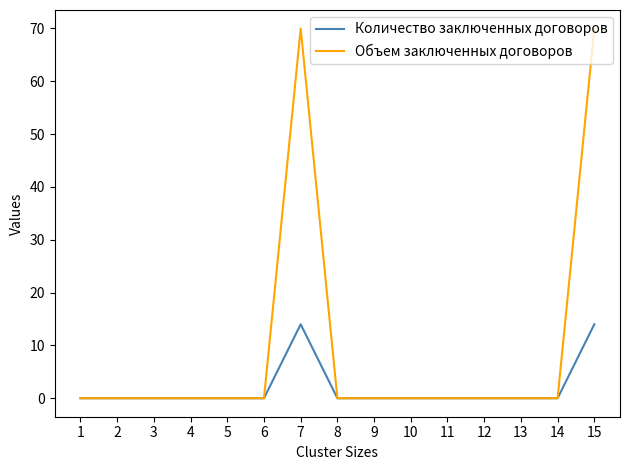

Reading left to right, list all the values displayed in this chart.

Количество заключенных договоров: 0	0	0	0	0	0	14	0	0	0	0	0	0	0	14
Объем заключенных договоров: 0	0	0	0	0	0	70	0	0	0	0	0	0	0	70